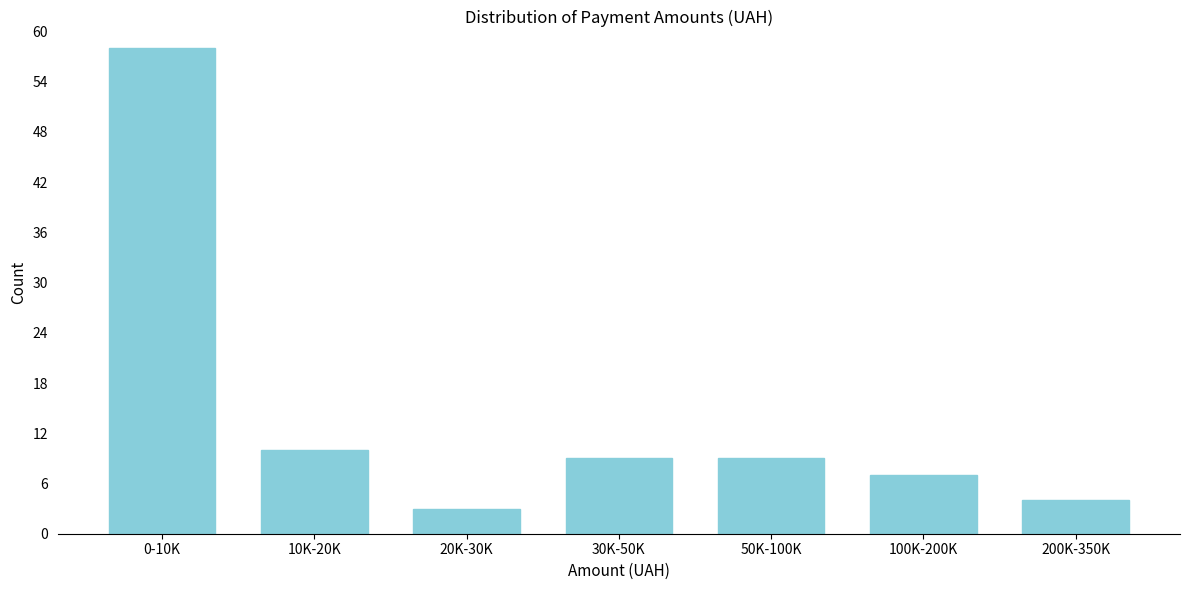

Reading left to right, transcribe all the data shown in this chart.

0-10K=58	10K-20K=10	20K-30K=3	30K-50K=9	50K-100K=9	100K-200K=7	200K-350K=4